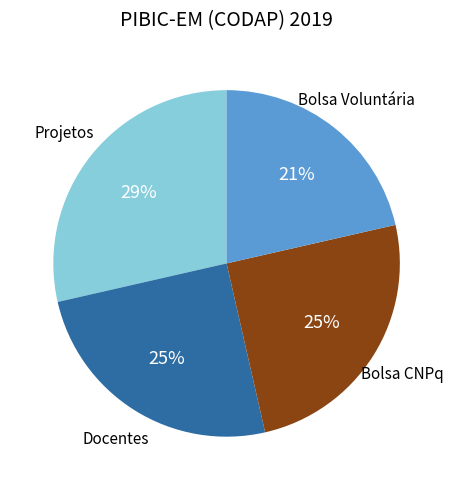

How many segments does this pie chart have?

4